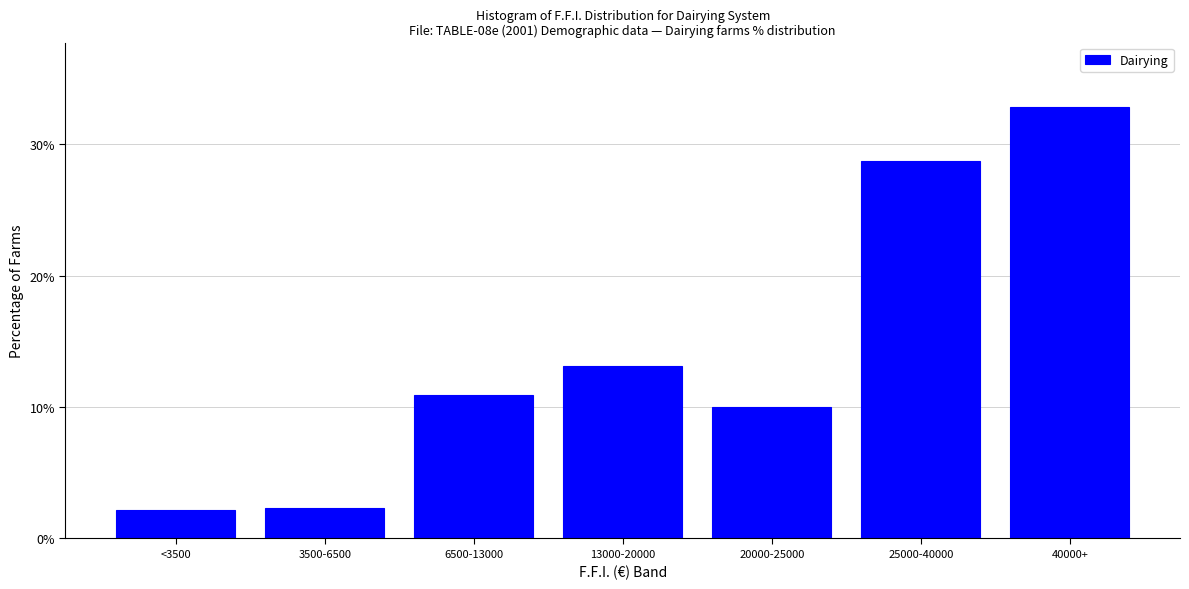

Between 13000-20000 and 3500-6500, which is larger?

13000-20000